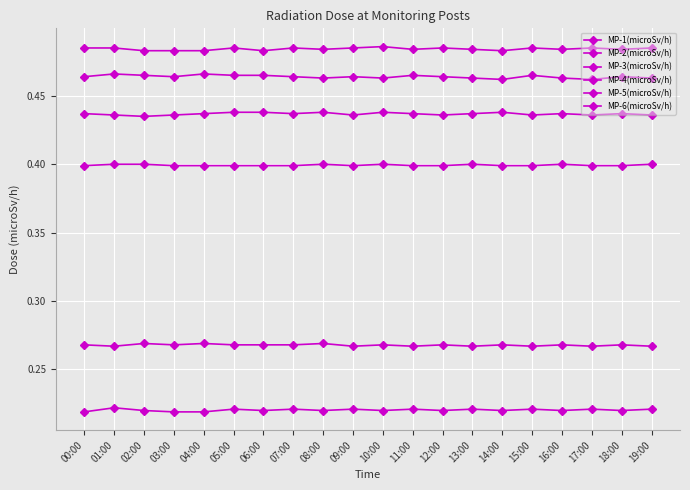

Does the chart display data point markers on the line(s)?

Yes